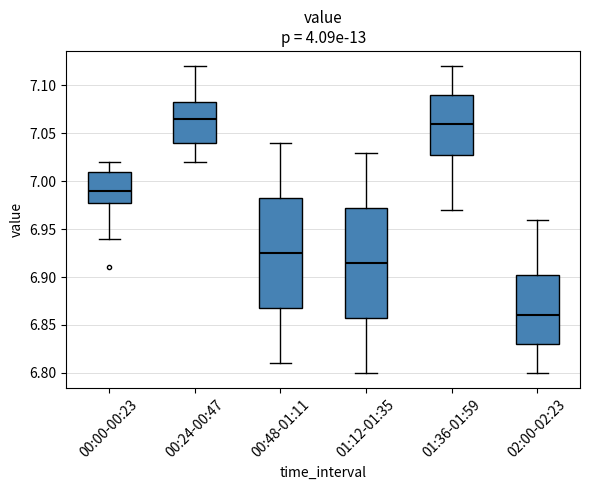

Where does the upper whisker of the box for 00:00-00:23 end on the y-axis? The values are not printed on the chart, so give them approximately, as read against the axis.

7.020